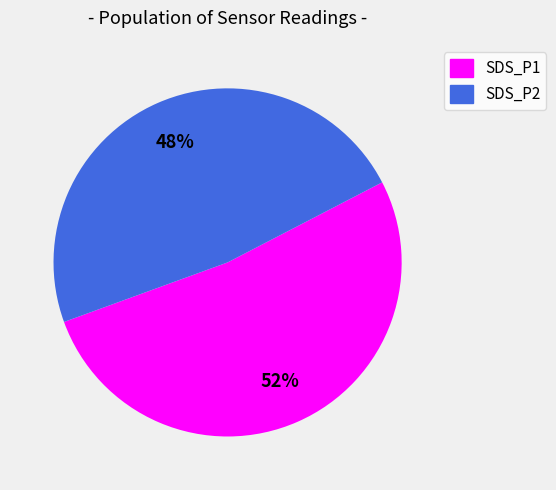

Is there a majority slice in this chart?

Yes